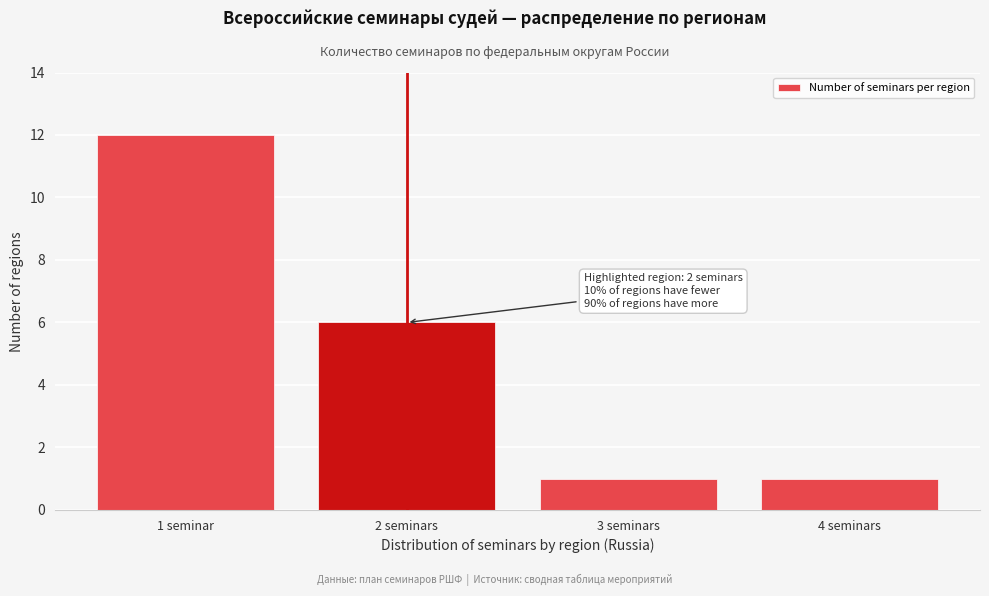

Reading left to right, list all the values displayed in this chart.

12	6	1	1